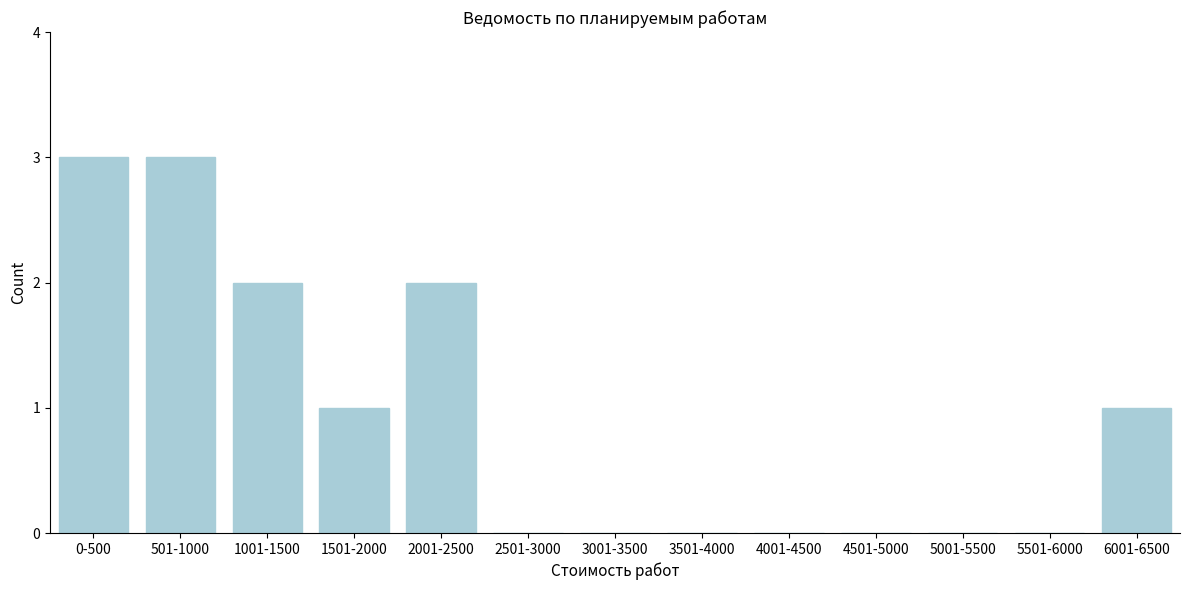

Reading left to right, list all the values displayed in this chart.

0-500=3	501-1000=3	1001-1500=2	1501-2000=1	2001-2500=2	2501-3000=0	3001-3500=0	3501-4000=0	4001-4500=0	4501-5000=0	5001-5500=0	5501-6000=0	6001-6500=1